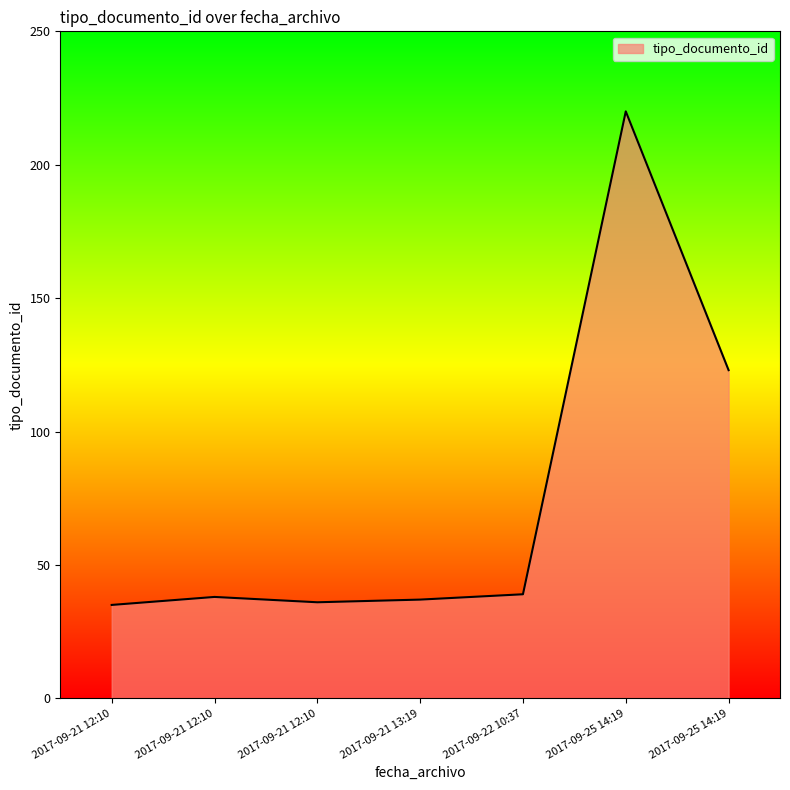

At which label is the value closest to 127?

2017-09-25 14:19